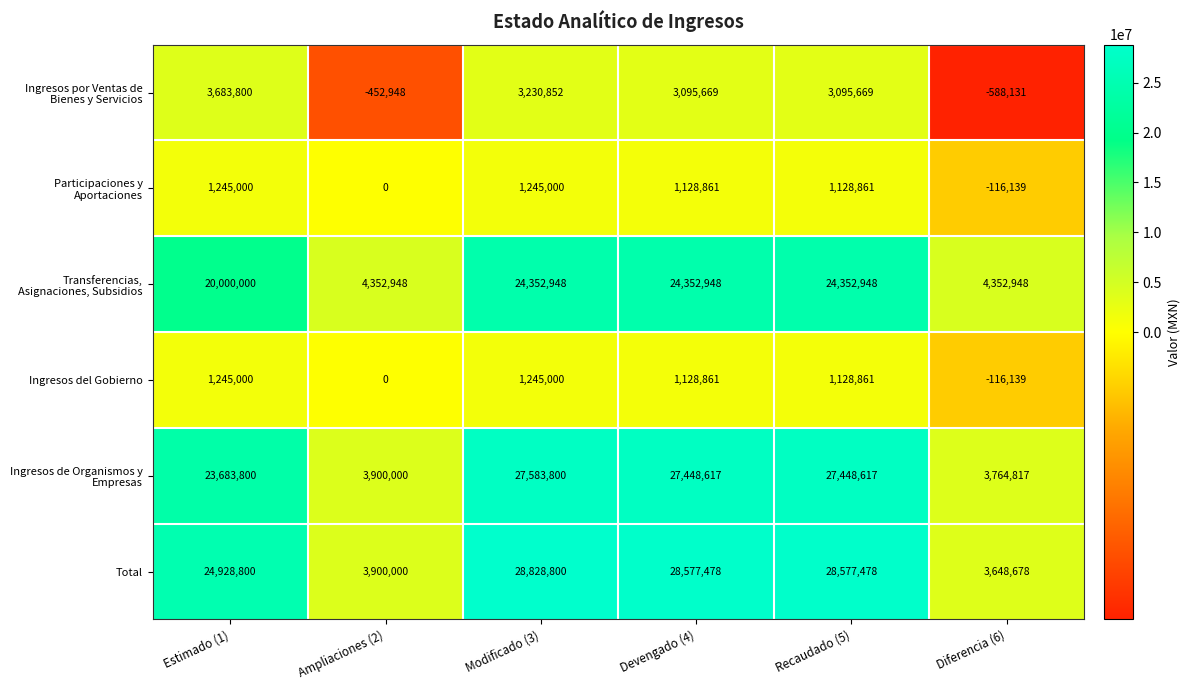

The value of Ingresos del Gobierno at Estimado (1) is 1245000. True or false?

True